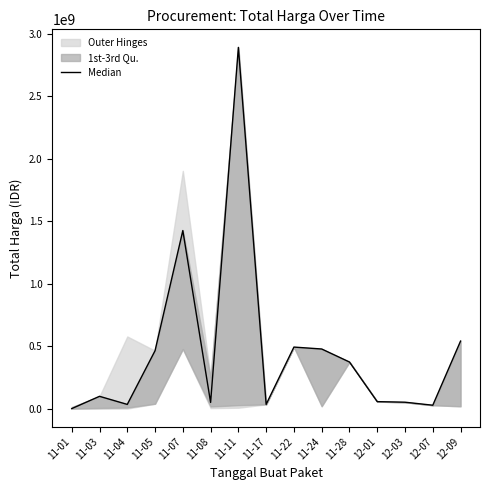

True or false: the data shows 373404000 at 11-28.

True